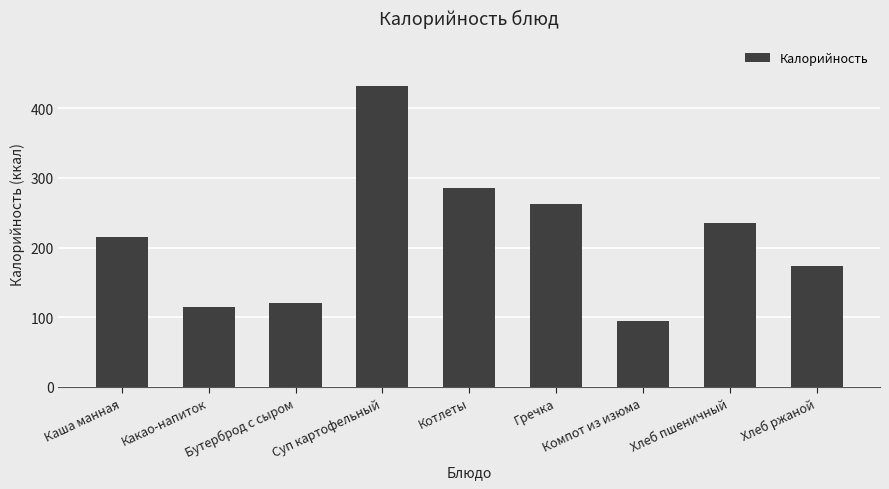

What is the sum of all values?

1934.5